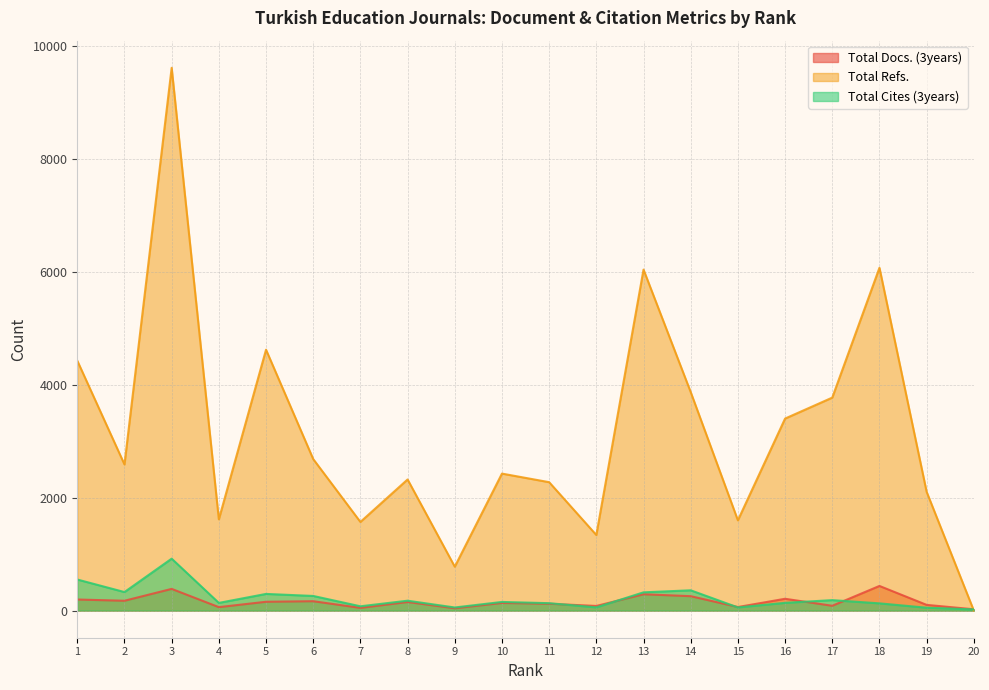

How many interior local peaks does the Total Refs. series have?

6